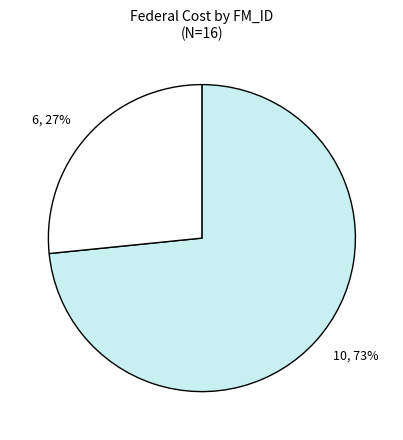

How many segments does this pie chart have?

2